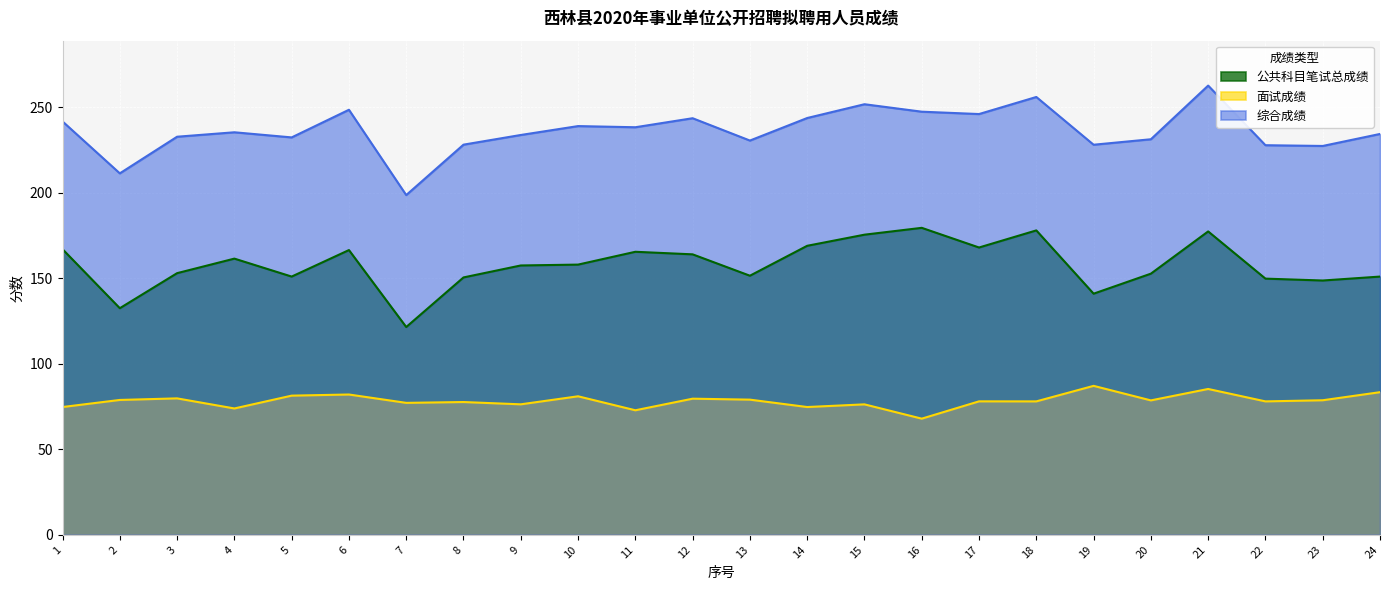

Which has a higher value, 15 or 6?

15